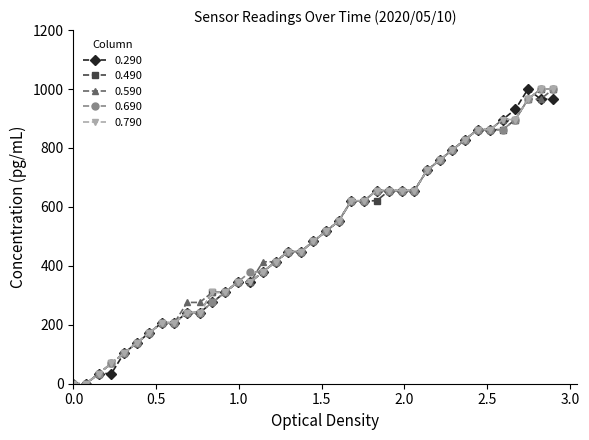

What is the greatest value displayed?

1000.0